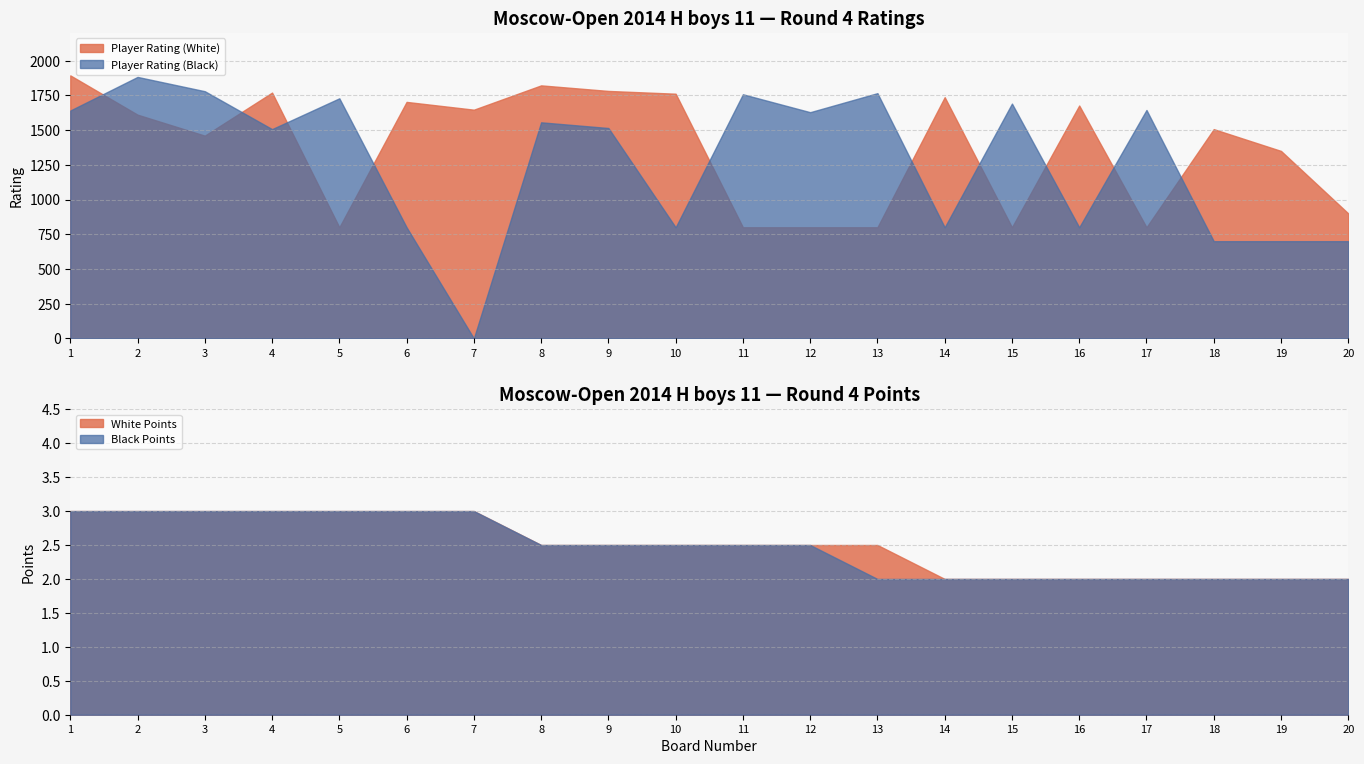

The White Points series shows 2.5 at 8. True or false?

True